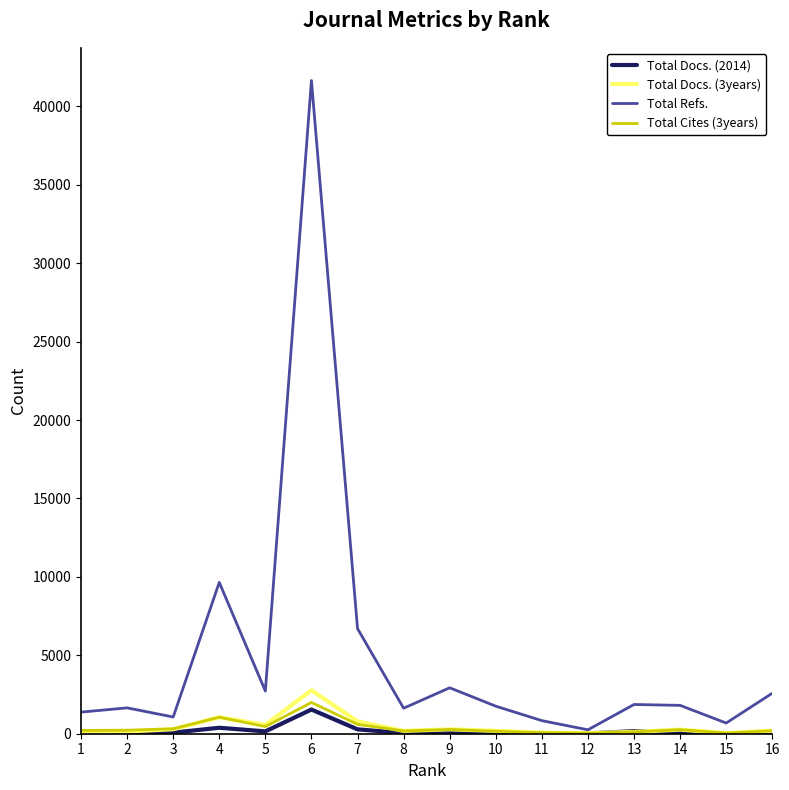

What is the maximum value for Total Docs. (3years)?

2770